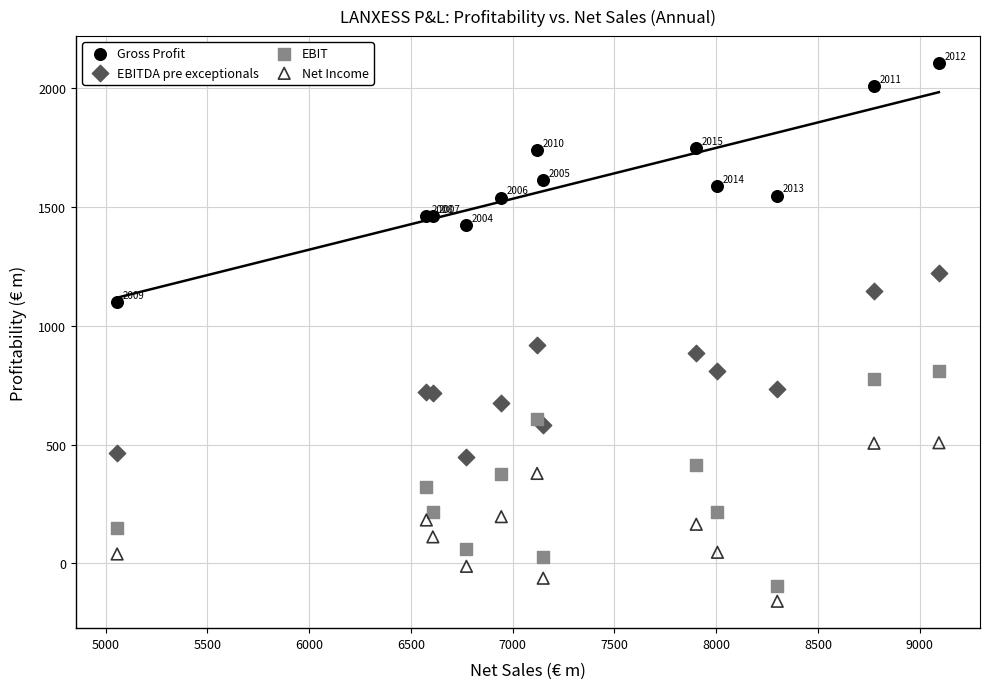

Across all series, what Y value is closest to 973?

918